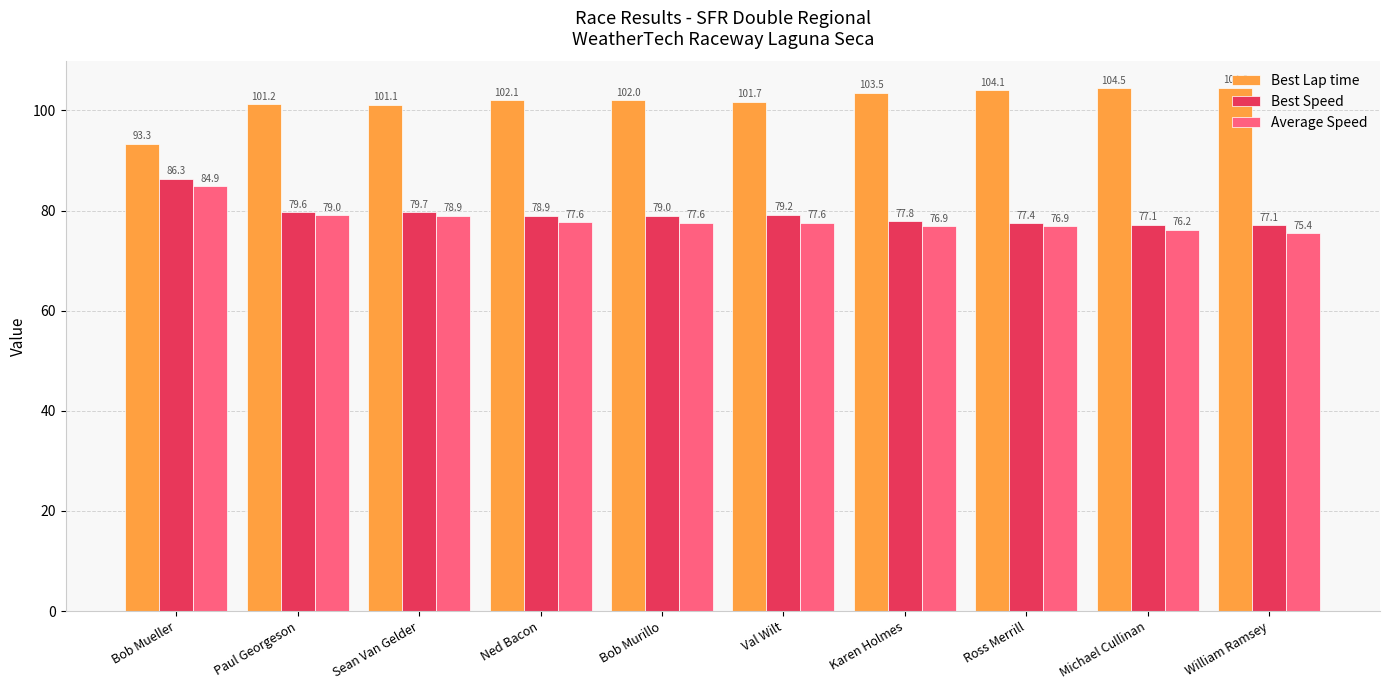

Reading left to right, transcribe all the data shown in this chart.

Best Lap time: Bob Mueller=93.3	Paul Georgeson=101.2	Sean Van Gelder=101.1	Ned Bacon=102.1	Bob Murillo=102.0	Val Wilt=101.7	Karen Holmes=103.5	Ross Merrill=104.1	Michael Cullinan=104.5	William Ramsey=104.6
Best Speed: Bob Mueller=86.3	Paul Georgeson=79.6	Sean Van Gelder=79.7	Ned Bacon=78.9	Bob Murillo=79.0	Val Wilt=79.2	Karen Holmes=77.8	Ross Merrill=77.4	Michael Cullinan=77.1	William Ramsey=77.1
Average Speed: Bob Mueller=84.9	Paul Georgeson=79.0	Sean Van Gelder=78.9	Ned Bacon=77.6	Bob Murillo=77.6	Val Wilt=77.6	Karen Holmes=76.9	Ross Merrill=76.9	Michael Cullinan=76.2	William Ramsey=75.4